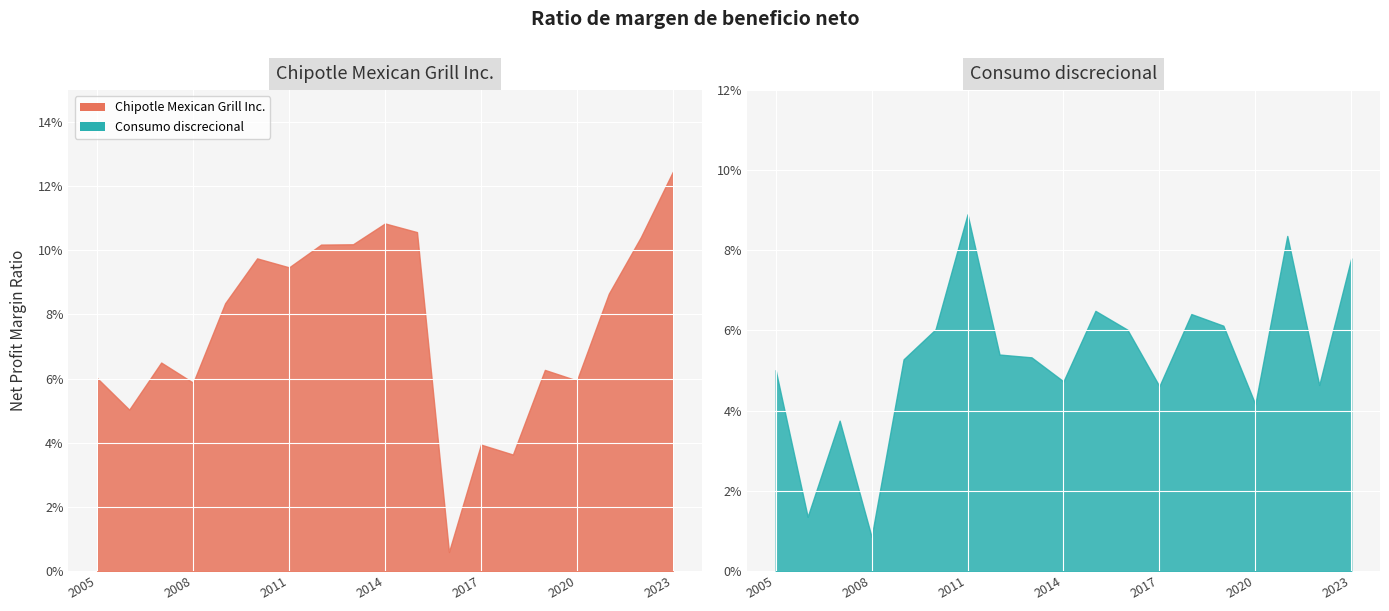

List the series in order of their overall mean, highest first.

Chipotle Mexican Grill Inc., Consumo discrecional